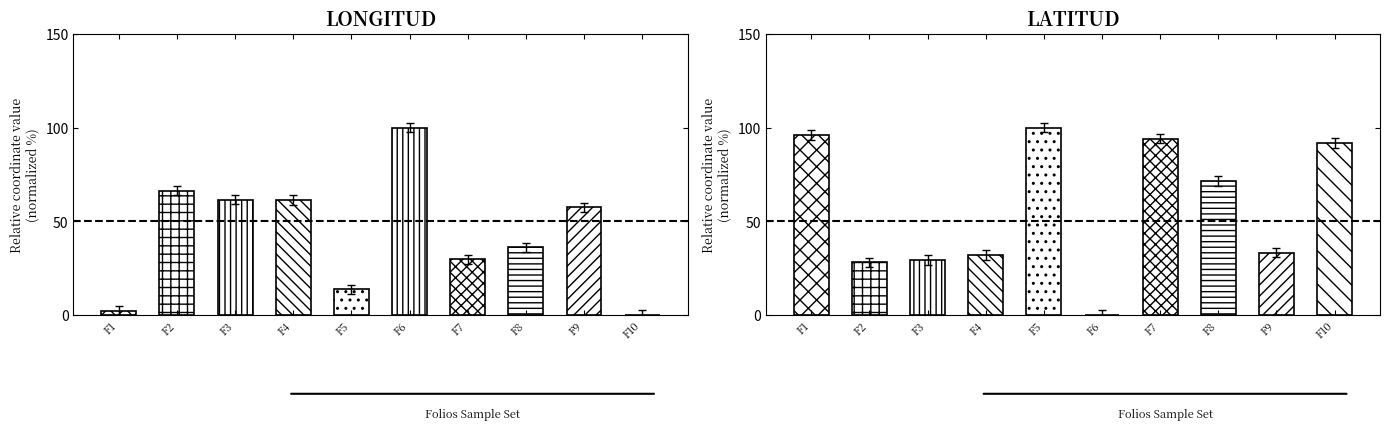

Which category has the highest value across all series?

F5